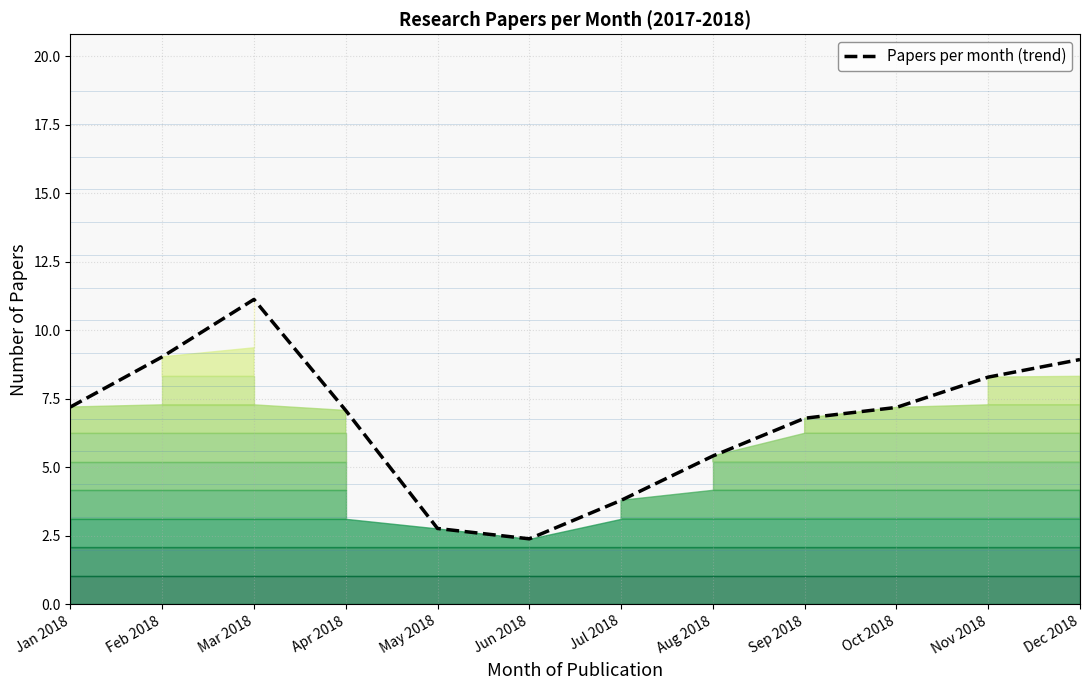

At which label does the data first exceed 7?

Jan 2018